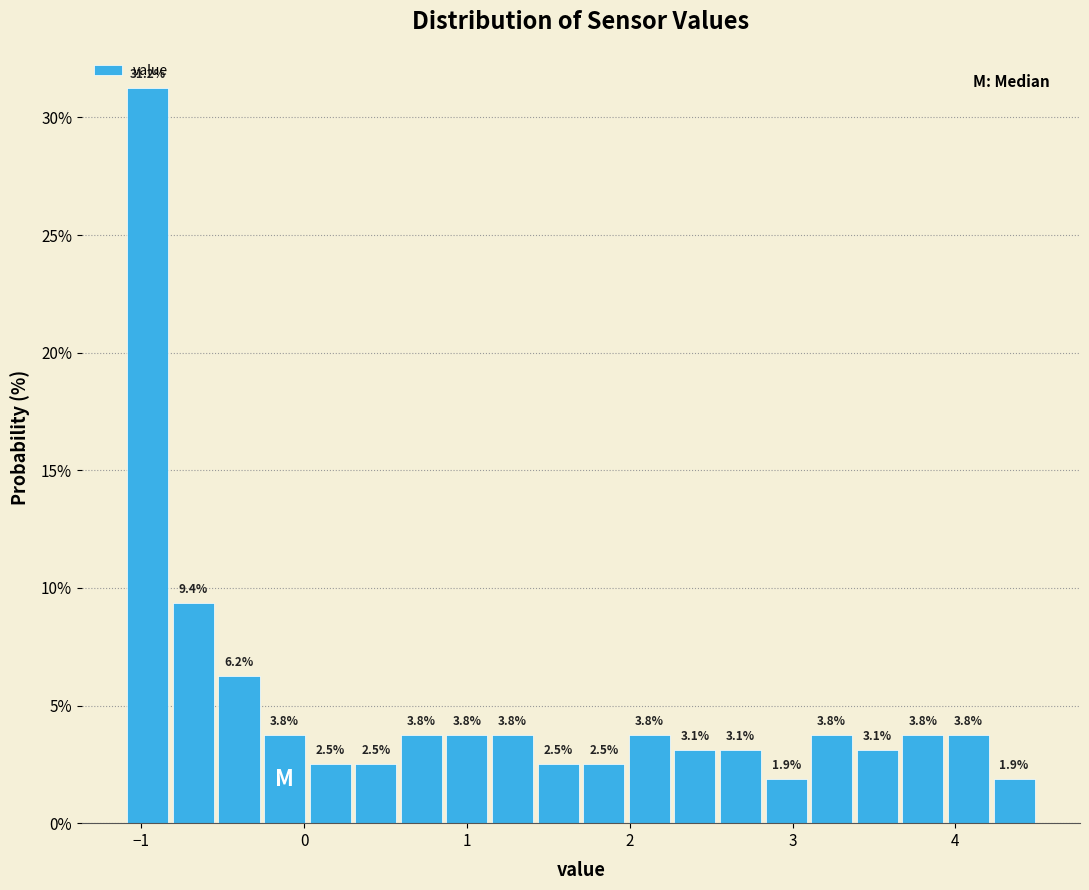

Read against the x-axis, roughly where is the centre of the tallest bar?

-1.0